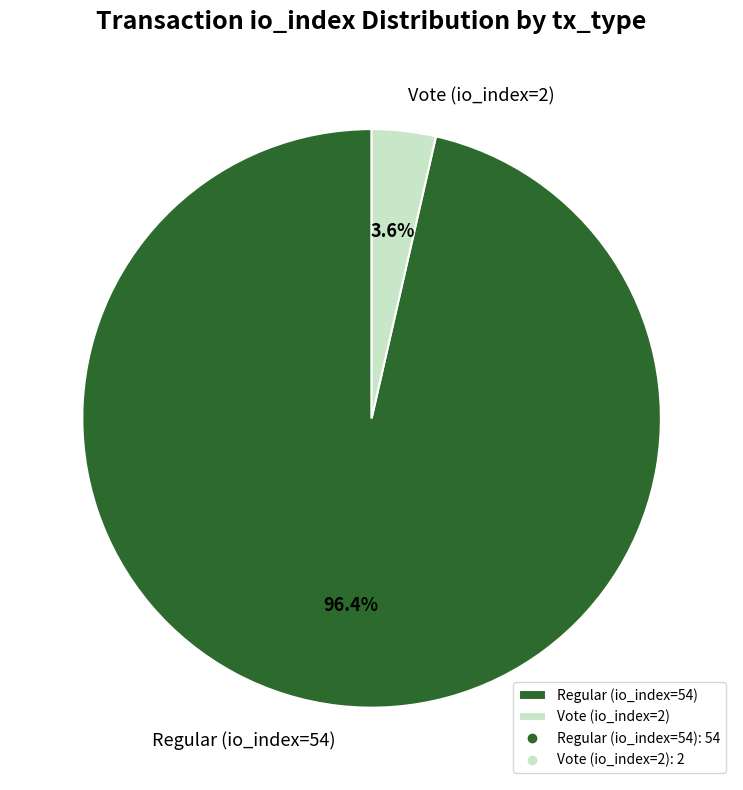

To the nearest percent, what percentage of the pie is Vote (io_index=2)?

4%